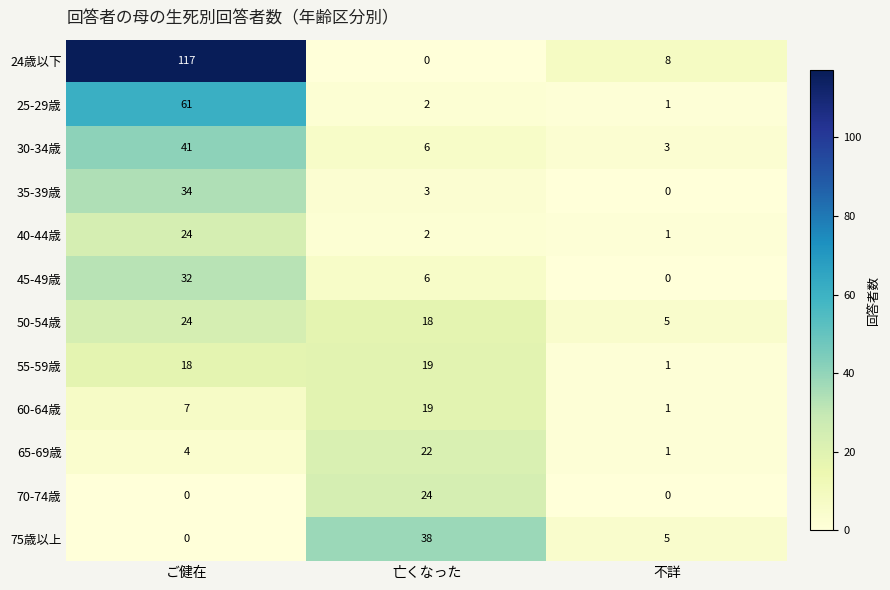

Which category has the highest value in the 45-49歳 series?

ご健在